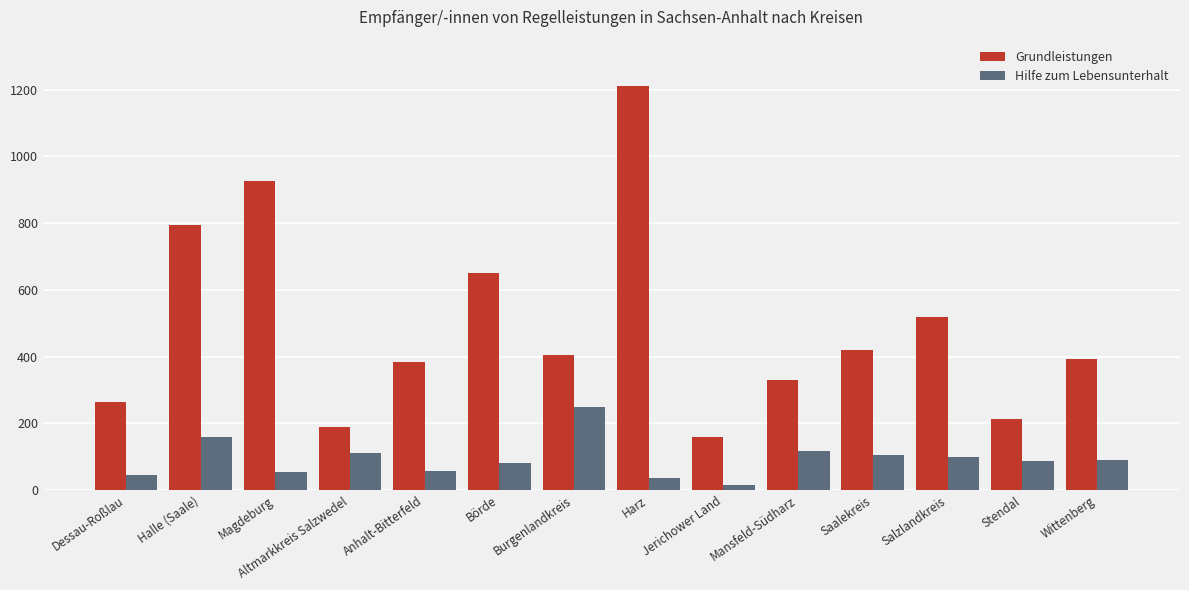

What is the difference between the second highest and second lowest values in the Grundleistungen series?

738